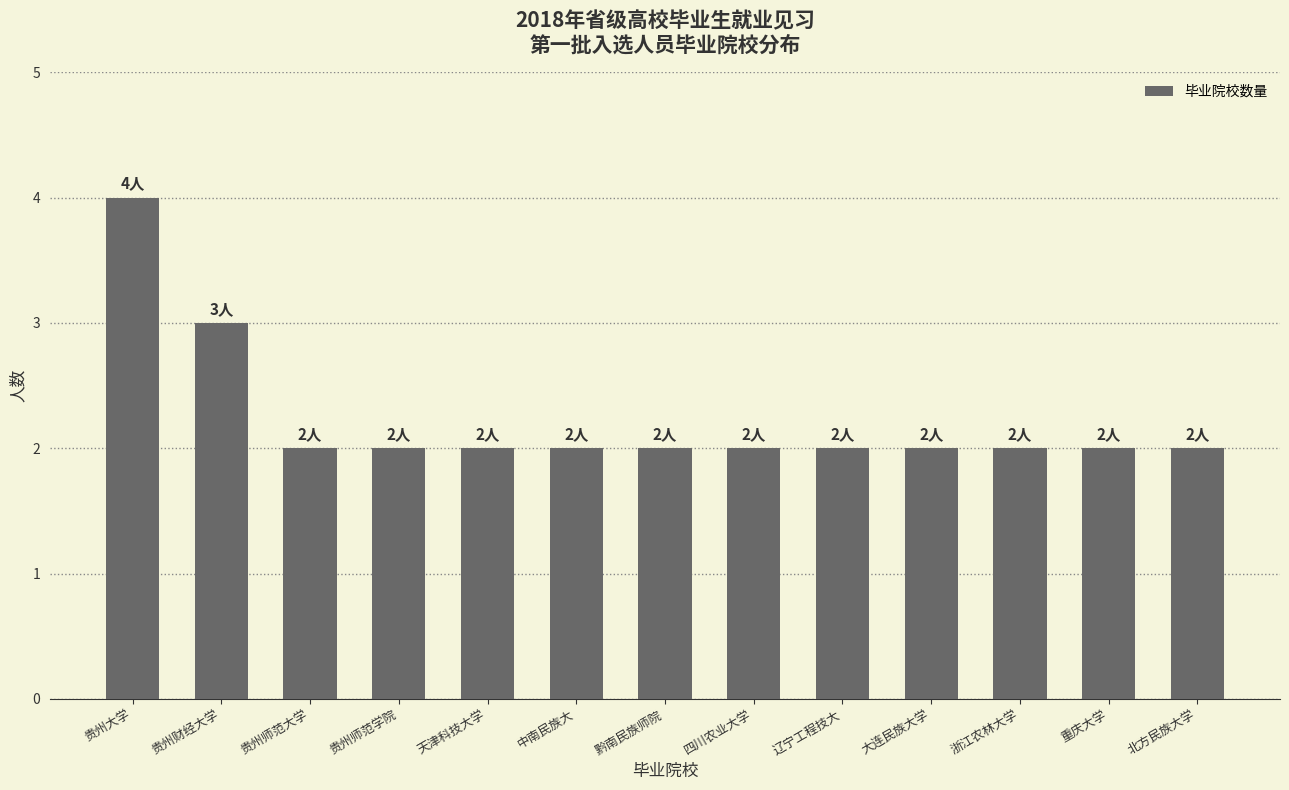

What is the maximum value shown in the chart?

4